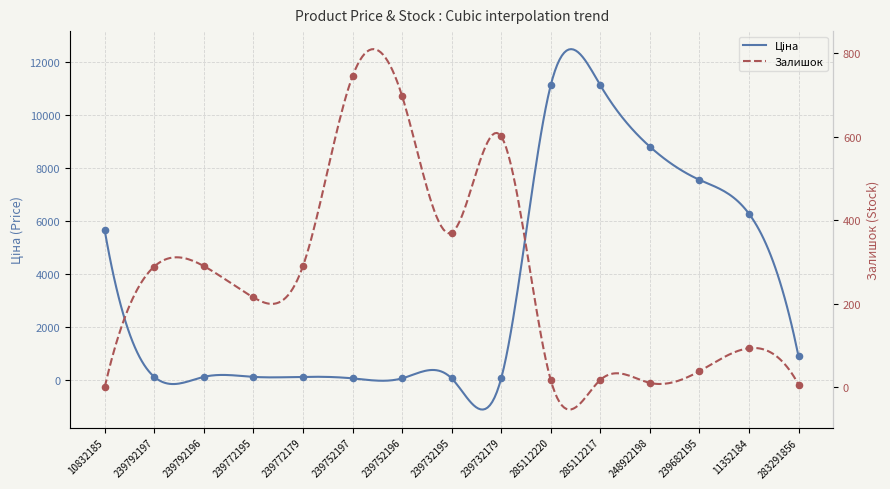

Which series contains the highest Y value?

Ціна